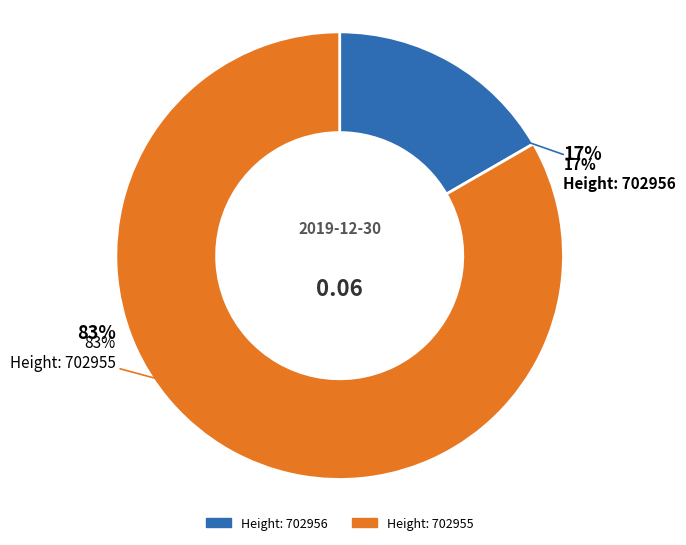

To the nearest percent, what is the difference between the largest and smallest slice percentages?

67%